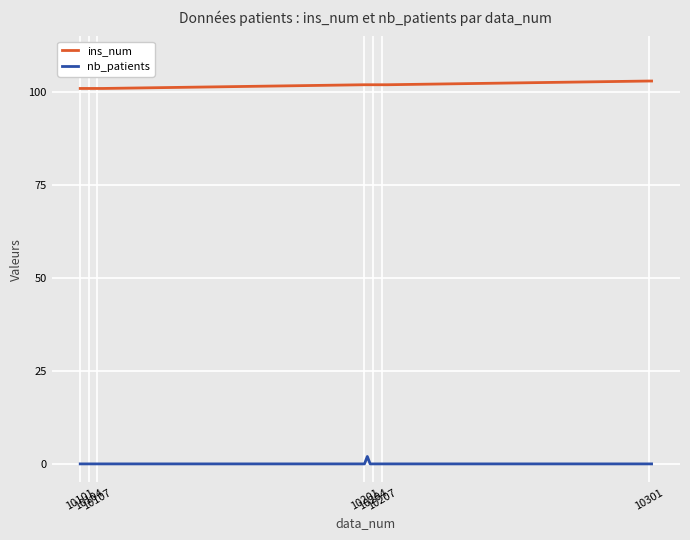

Reading left to right, what are all the values shown in this chart?

ins_num: 101	101	101	101	101	101	101	101	101	102	102	102	102	102	102	102	102	102	103	103
nb_patients: 0	0	0	0	0	0	0	0	0	0	2	0	0	0	0	0	0	0	0	0